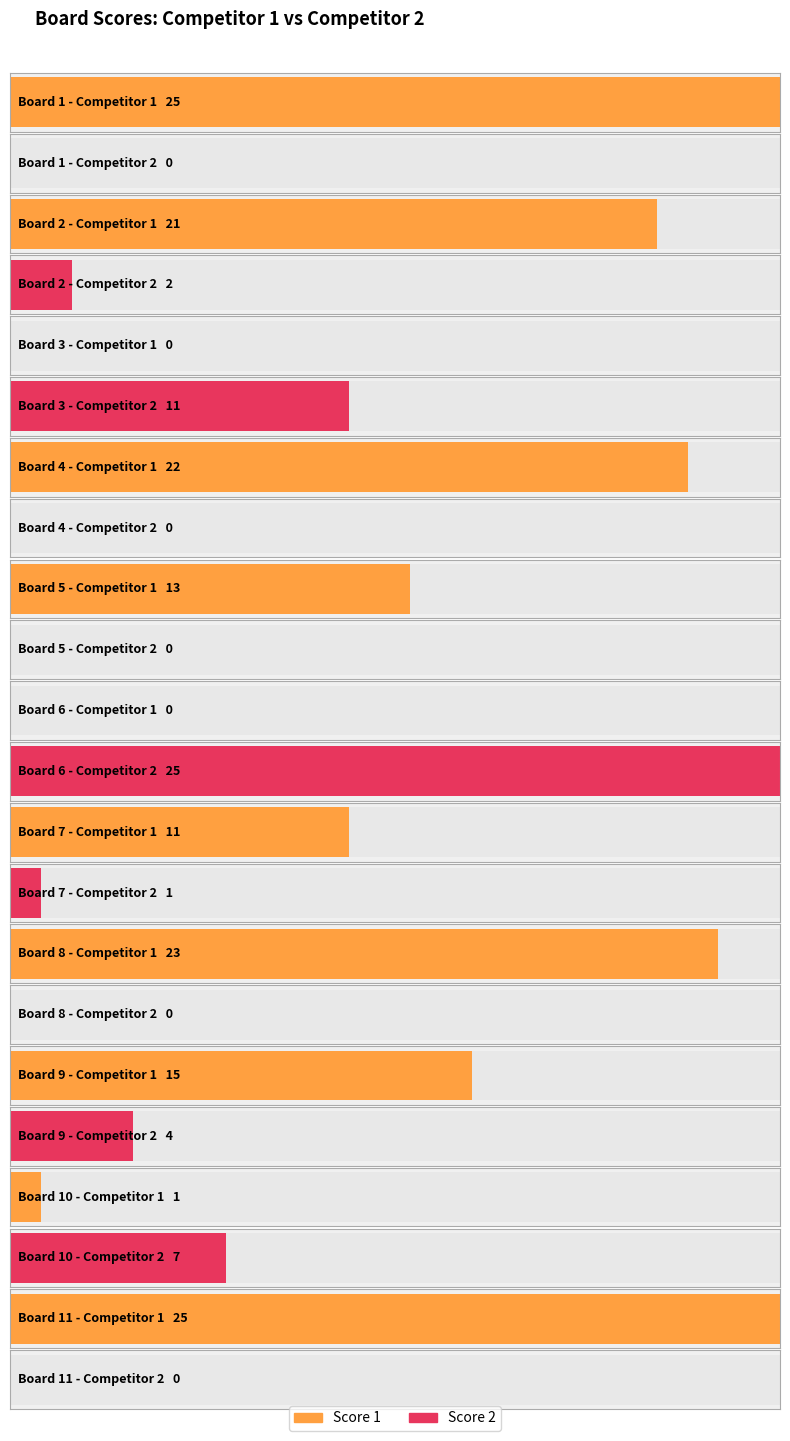

Rank the categories by Score 1 value from lowest to highest.

3, 6, 10, 7, 5, 9, 2, 4, 8, 1, 11